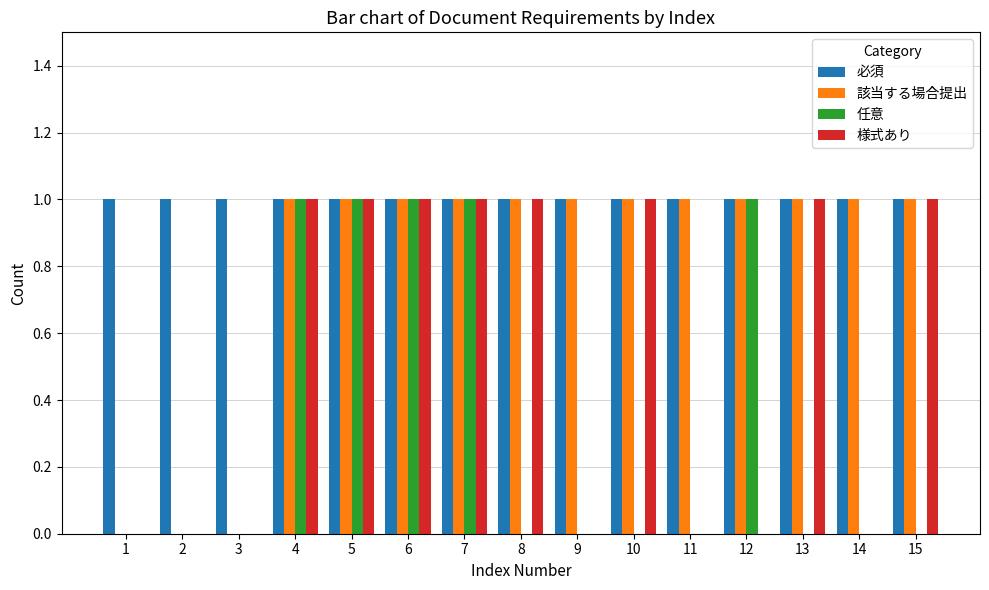

True or false: 様式あり has a value of 1 at 7.

True